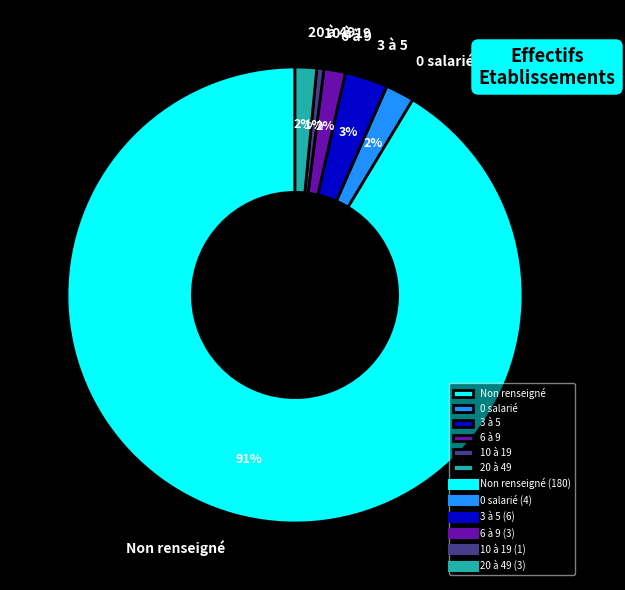

How many segments does this pie chart have?

6